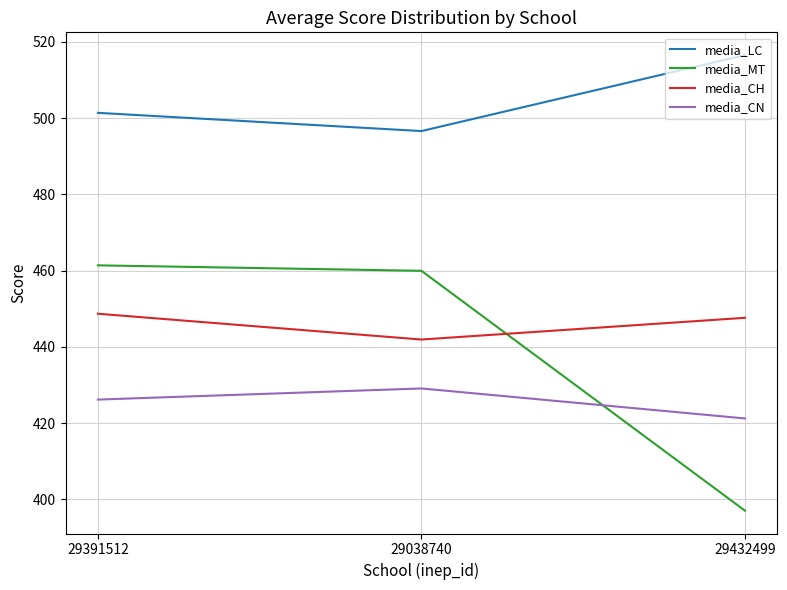

At which label does media_CH first exceed 447?

29391512